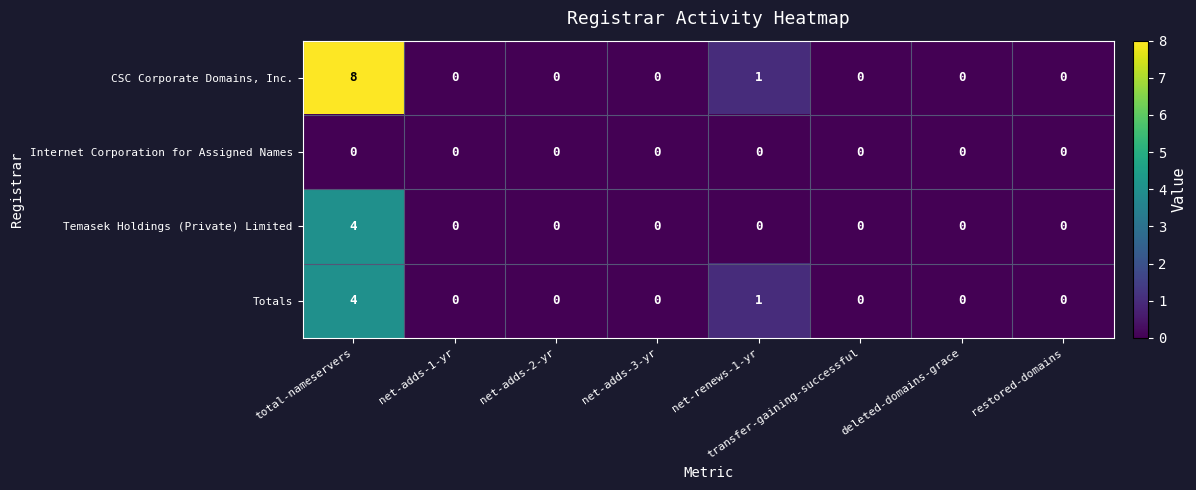

Which series has the largest range (max minus min)?

CSC Corporate Domains, Inc.